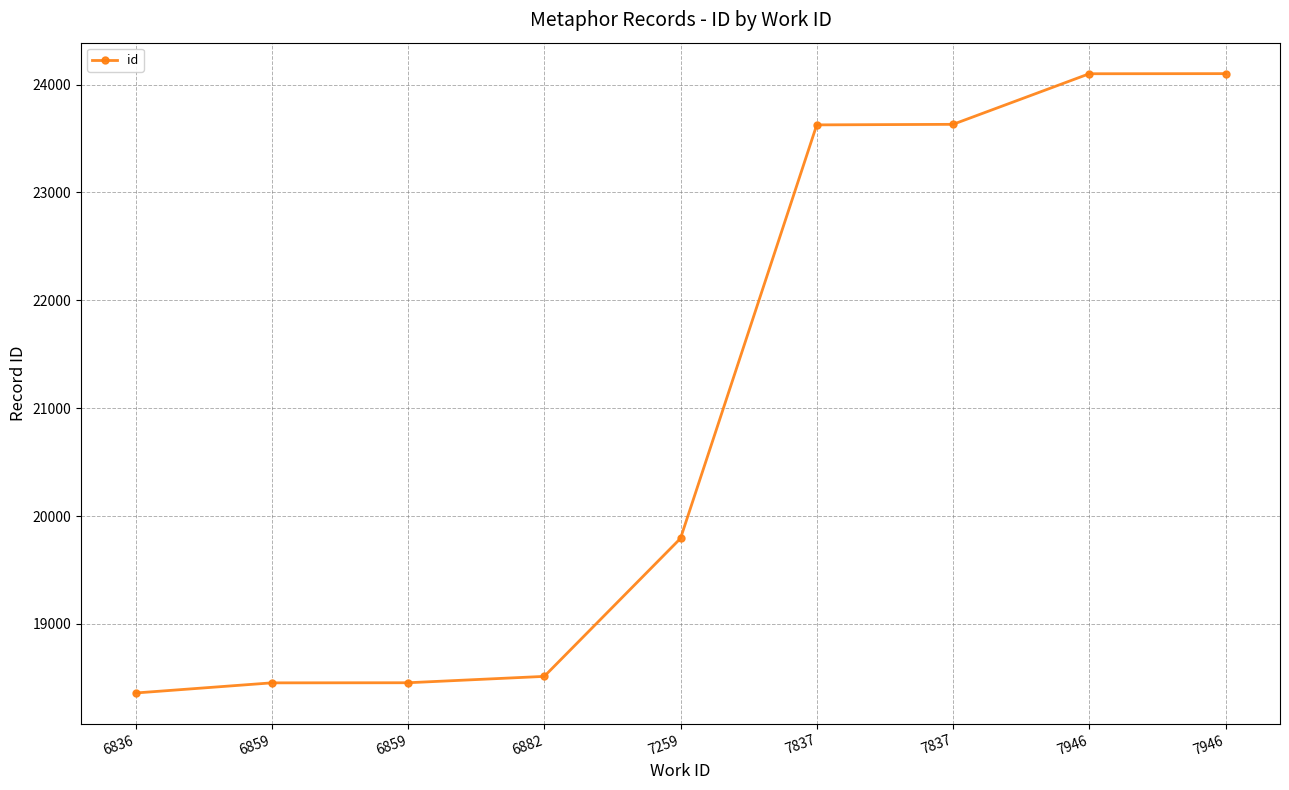

True or false: the data shows 18454 at 6859.

True